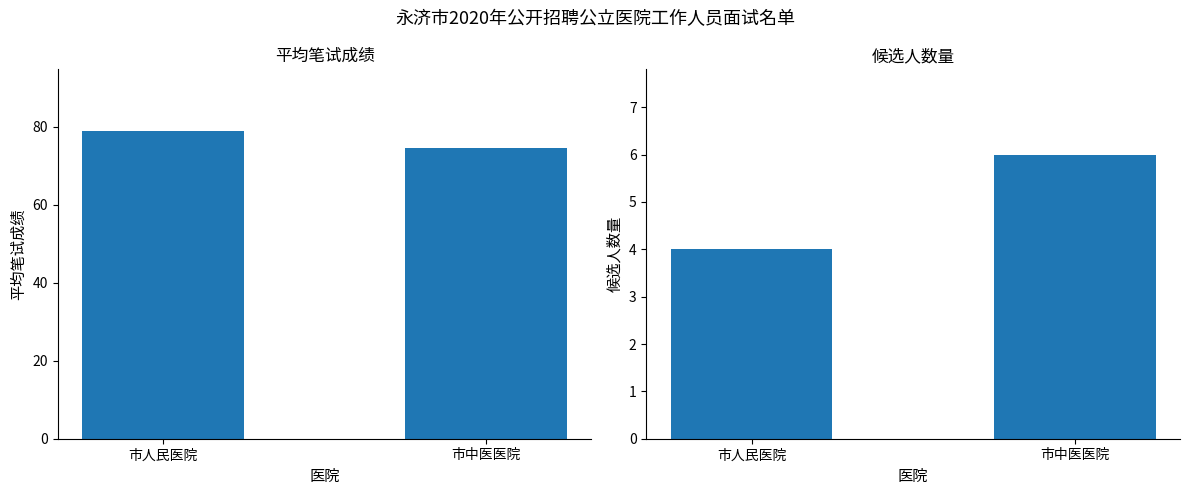

Is it true that 平均笔试成绩 equals 102.8 at 市人民医院?

False